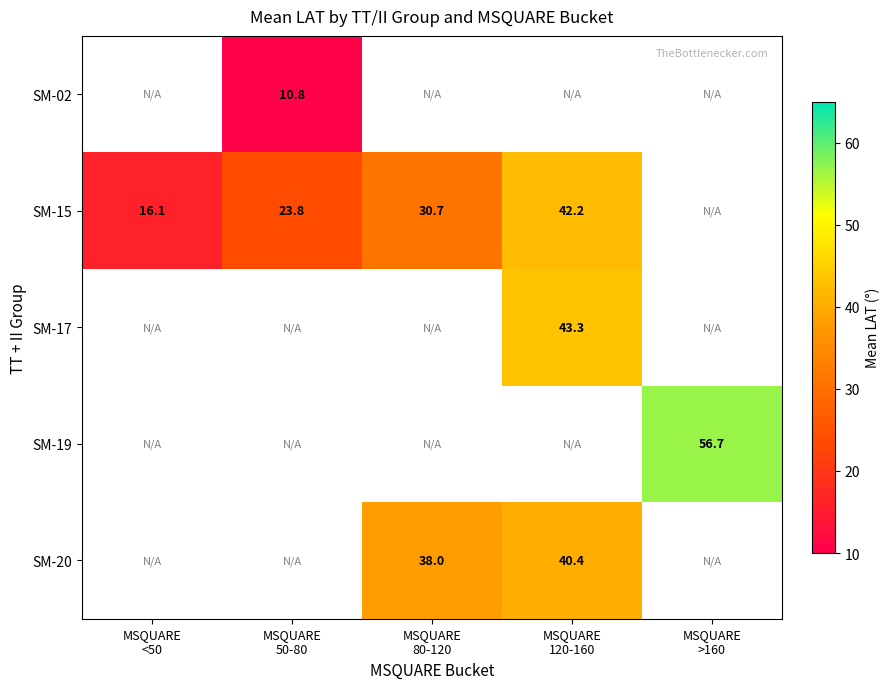

Which series changed the most between MSQUARE <50 and MSQUARE 80-120?

SM-15